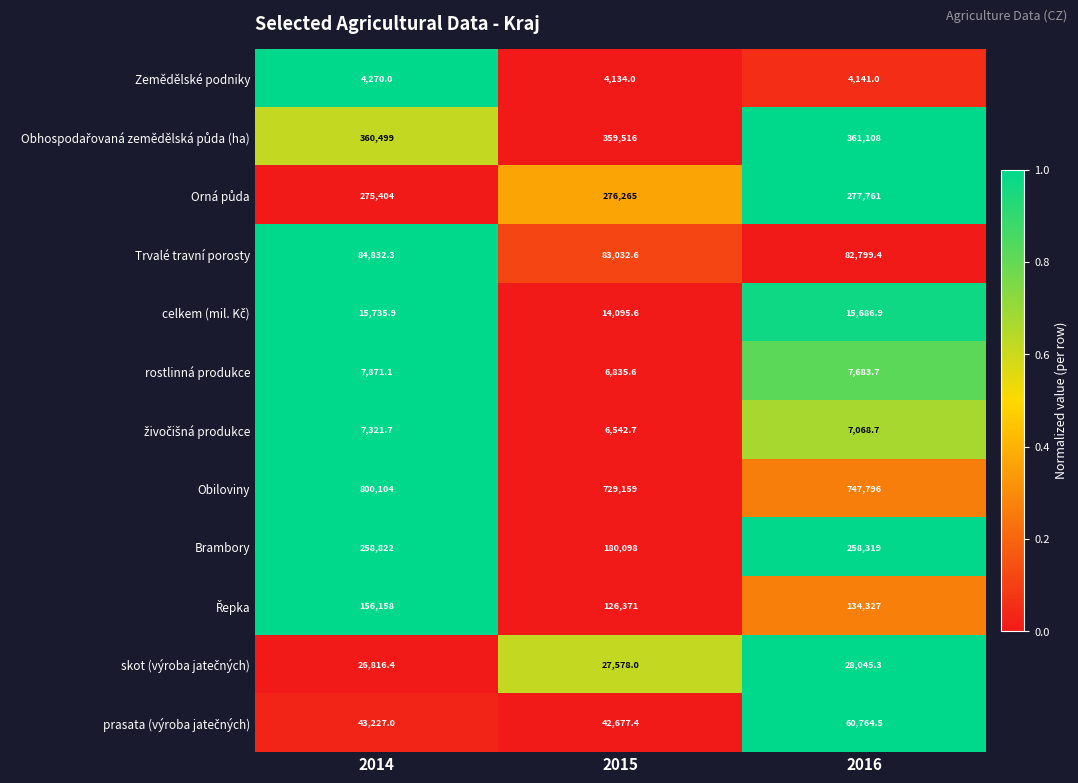

At which category is the sum across all series the highest?

2014